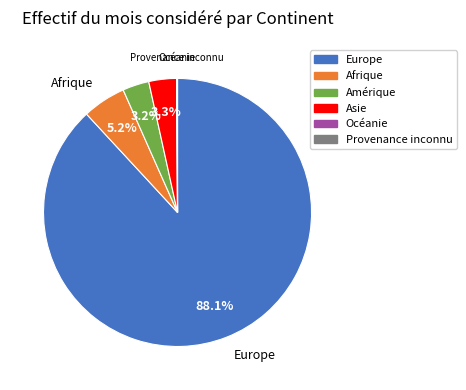

What portion of the pie excludes Afrique?

94.8%